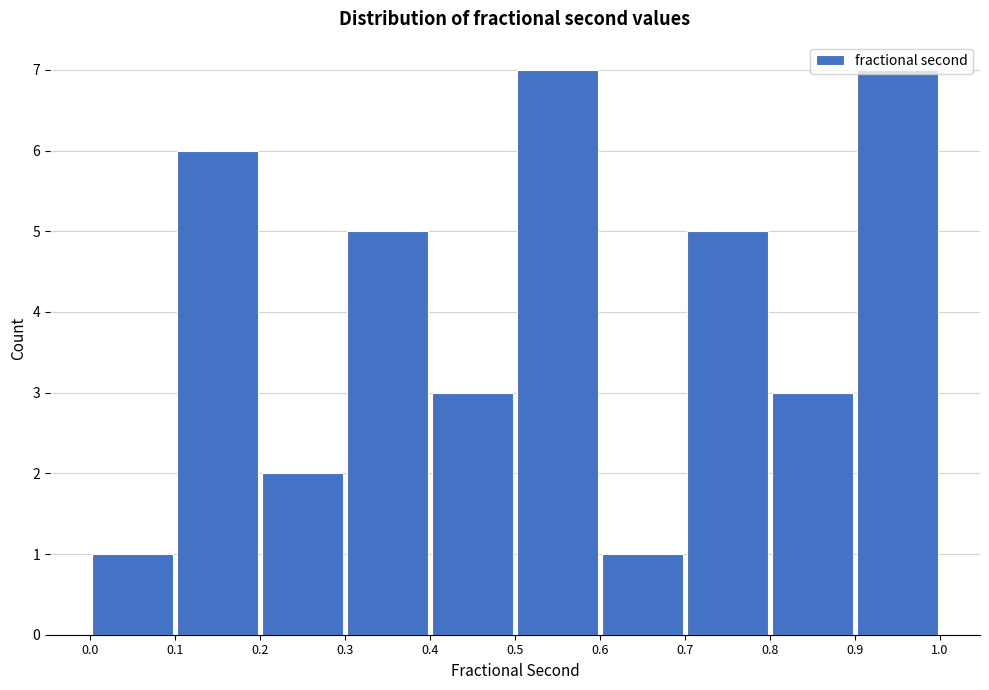

Reading left to right, list every bar in this chart as the range it spans on the x-axis followed by its height. The values are not printed on the chart, so give them approximately, as read against the axis.

0.0 to 0.1: 1
0.1 to 0.2: 6
0.2 to 0.3: 2
0.3 to 0.4: 5
0.4 to 0.5: 3
0.5 to 0.6: 7
0.6 to 0.7: 1
0.7 to 0.8: 5
0.8 to 0.9: 3
0.9 to 1.0: 7